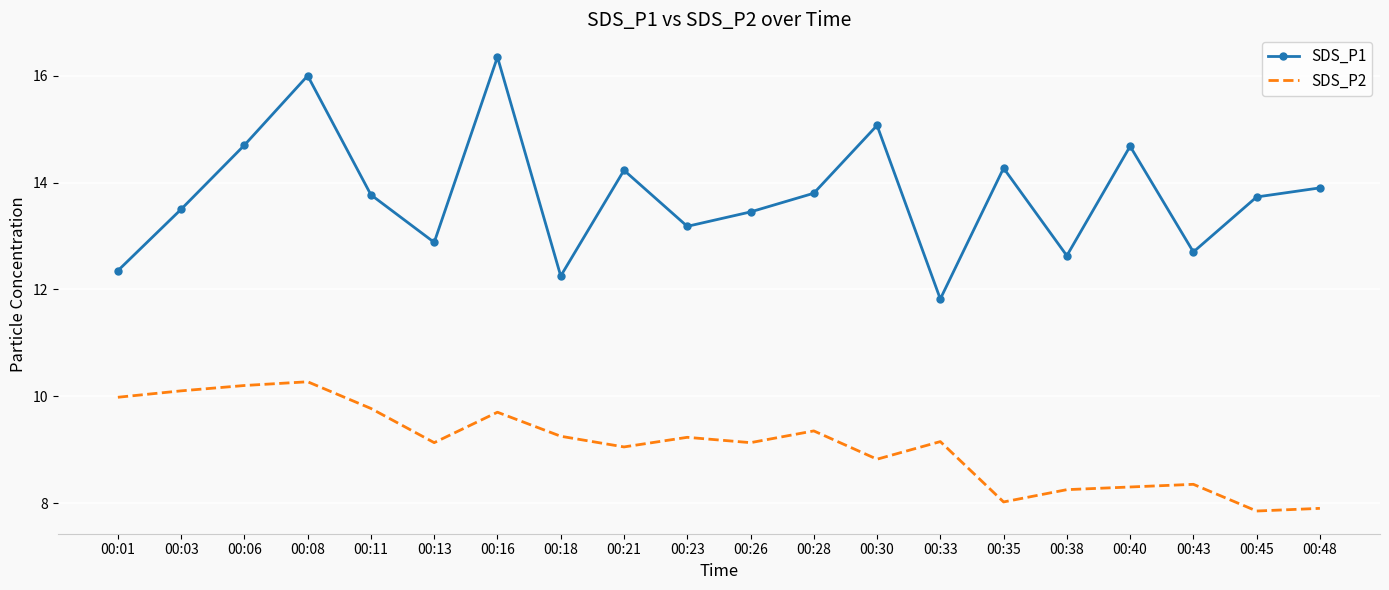

Read the SDS_P2 value at 00:35.

8.0